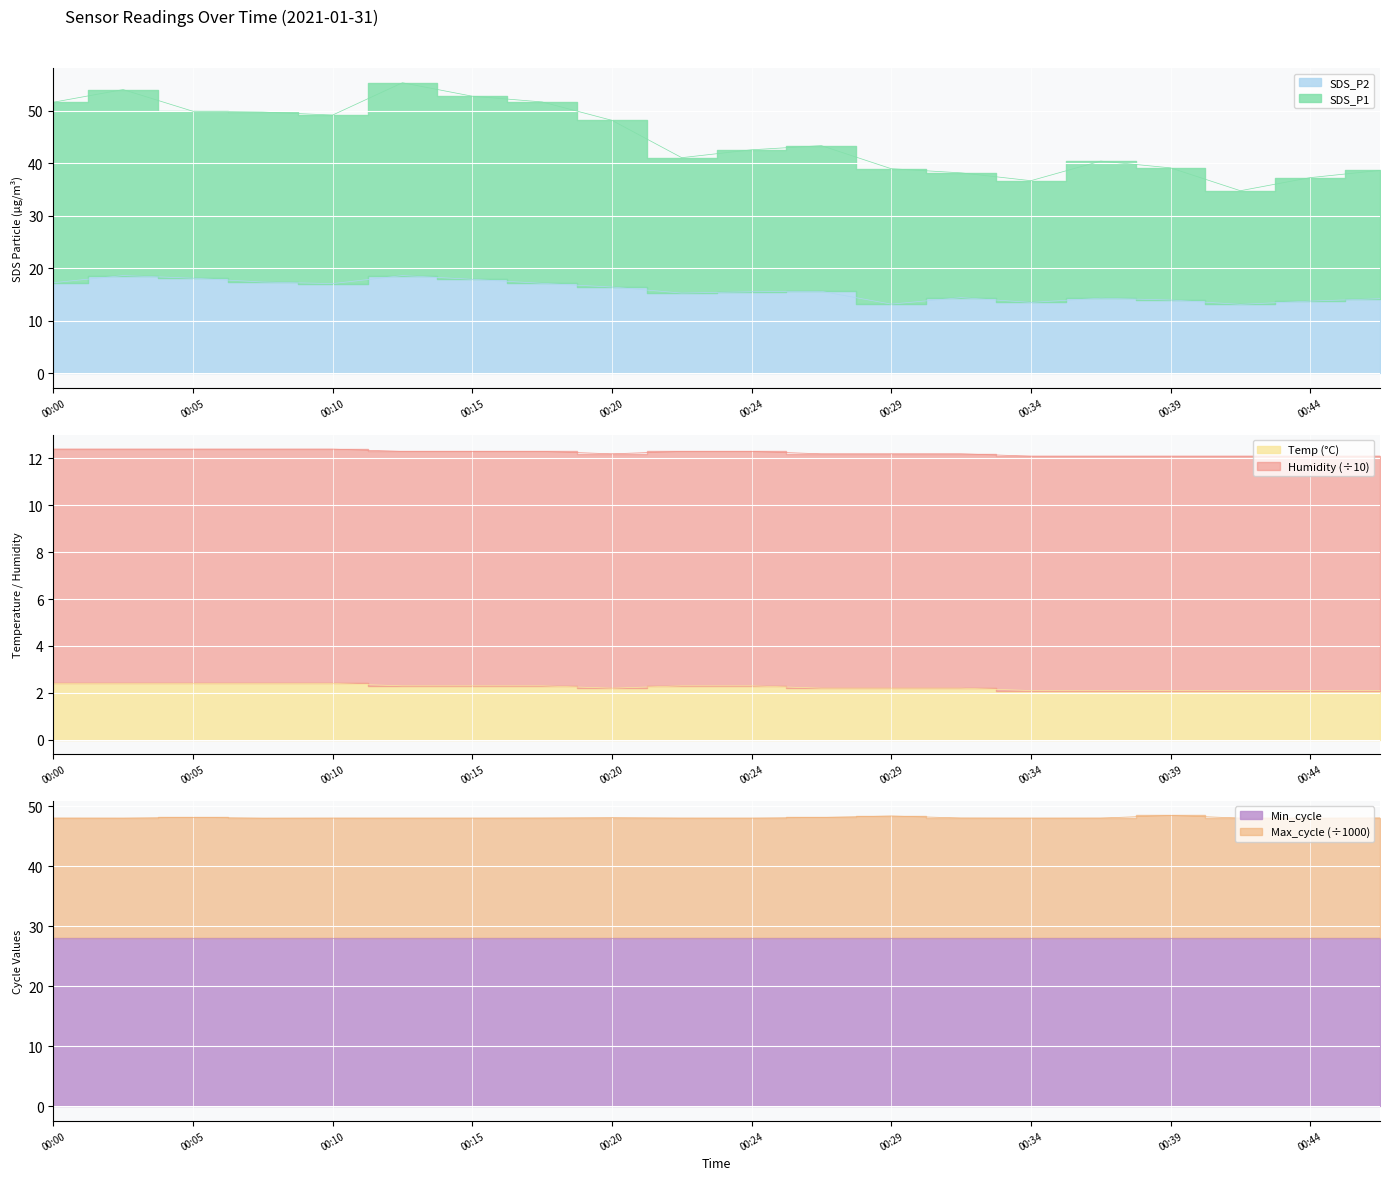

What is the difference between the SDS_P2 values at 00:10 and 00:22?

1.8